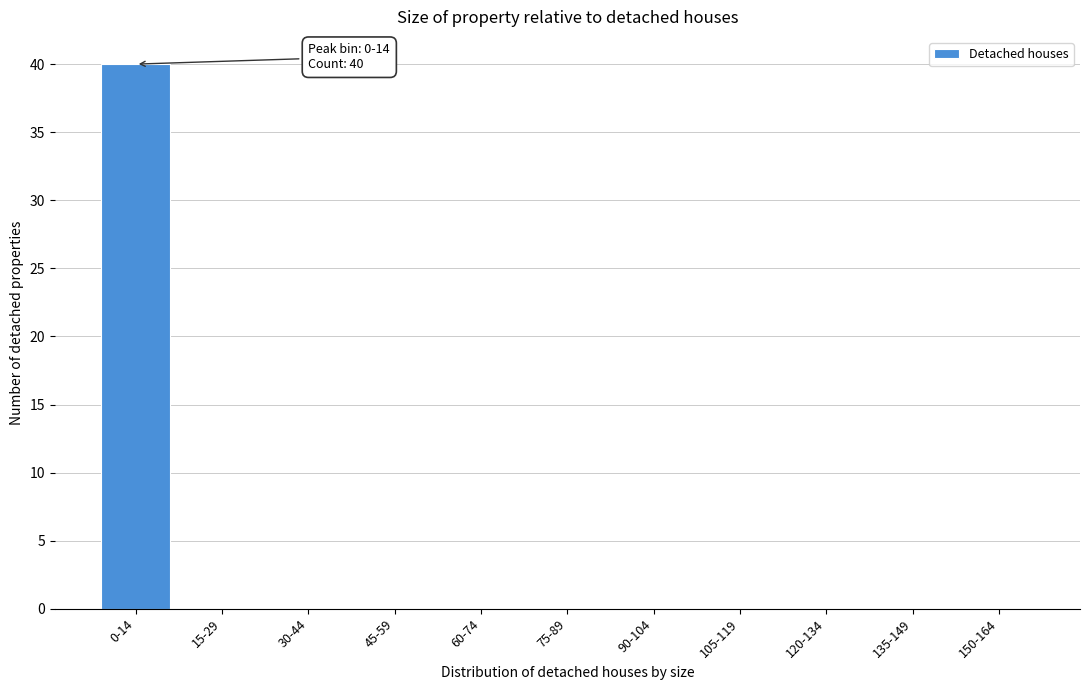

Reading left to right, list all the values displayed in this chart.

0-14=40	15-29=0	30-44=0	45-59=0	60-74=0	75-89=0	90-104=0	105-119=0	120-134=0	135-149=0	150-164=0